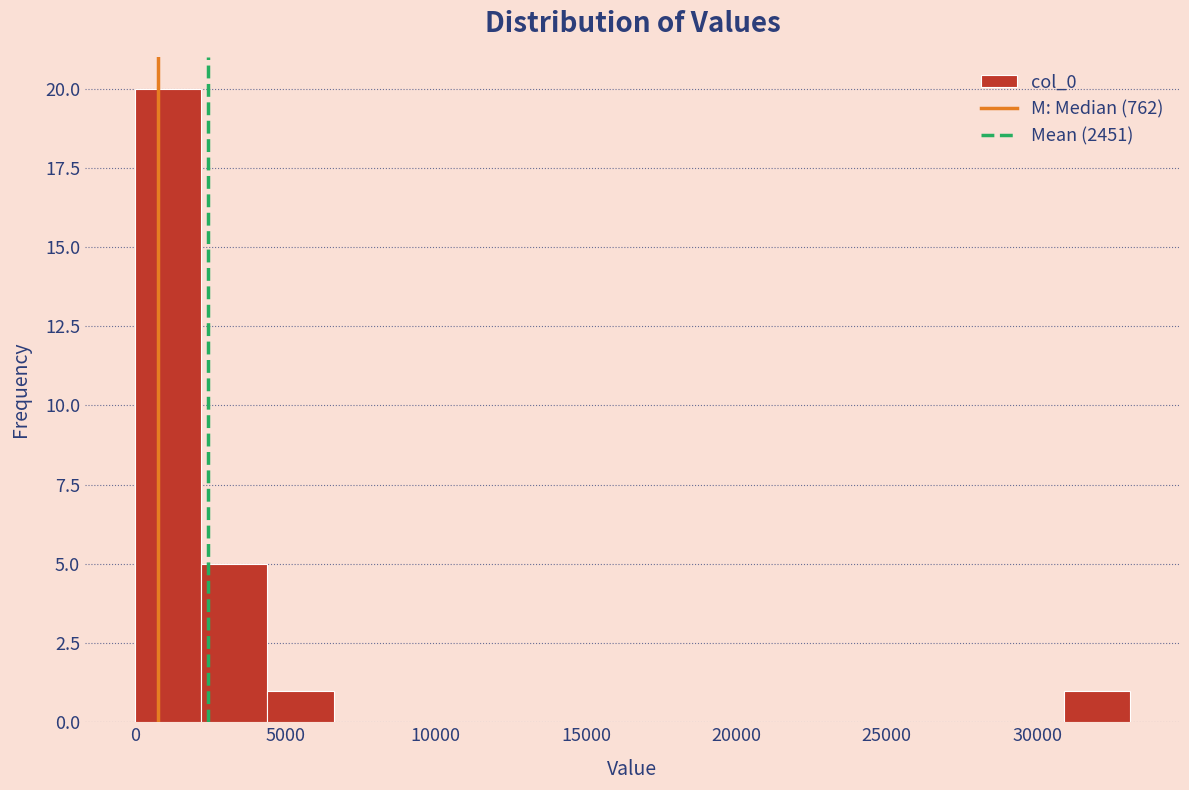

Reading left to right, transcribe this chart: for each bar, give the range it covers on the x-axis and its height. Neither the bar edges nor the heights are printed on the chart, so give them approximately, as read against the axes.

0 to 2000: 20
2000 to 4500: 5
4500 to 6500: 1
6500 to 9000: 0
9000 to 11000: 0
11000 to 13000: 0
13000 to 15500: 0
15500 to 17500: 0
17500 to 20000: 0
20000 to 22000: 0
22000 to 24500: 0
24500 to 26500: 0
26500 to 28500: 0
28500 to 31000: 0
31000 to 33000: 1